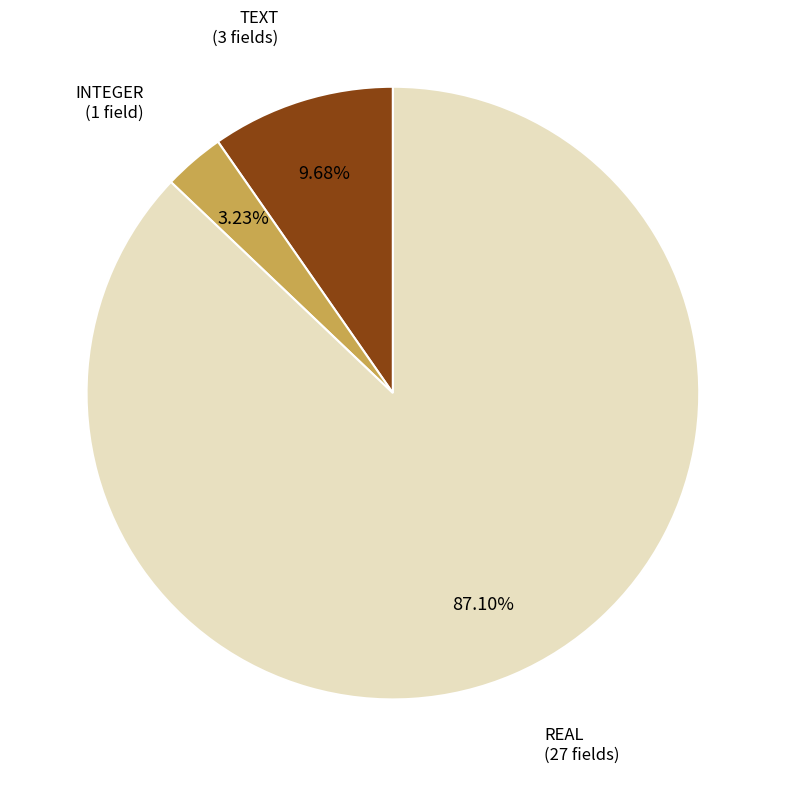

Approximately how many times larger is the value at INTEGER compared to TEXT?

0.3